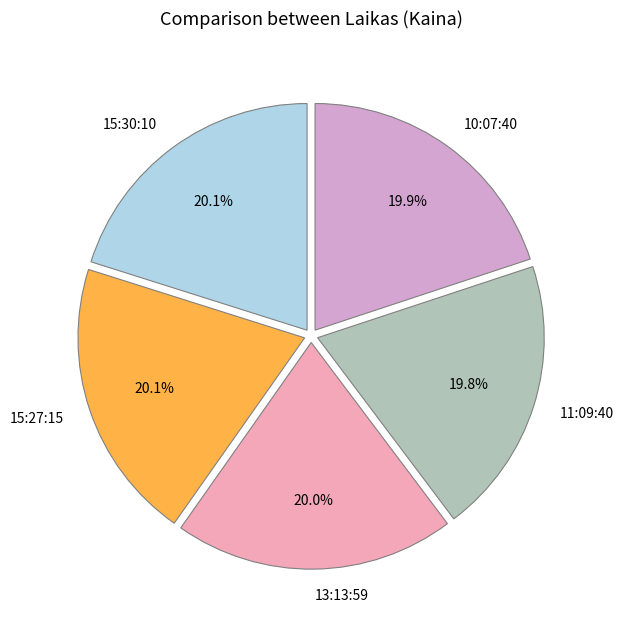

Does 15:27:15 represent more than half of the total?

No